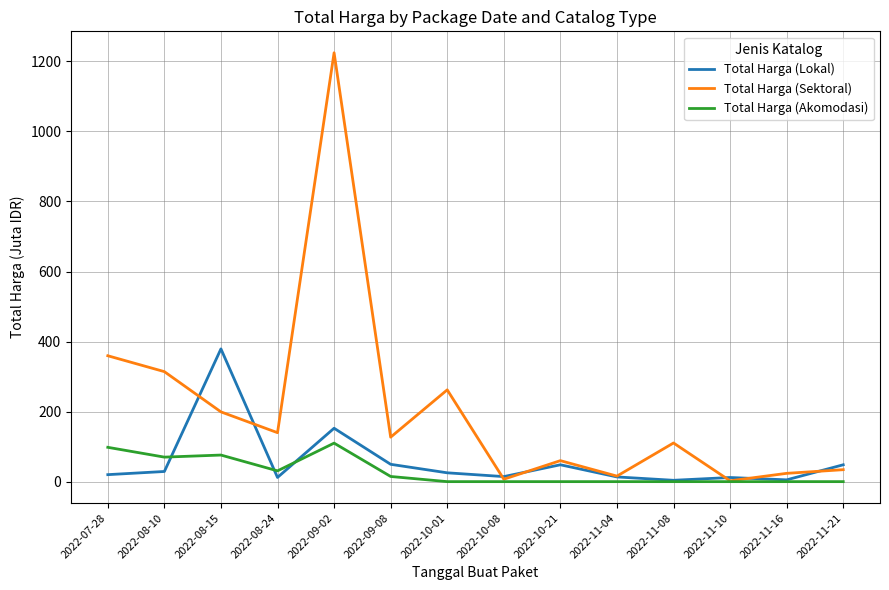

At which label does Total Harga (Lokal) reach its peak?

2022-08-15